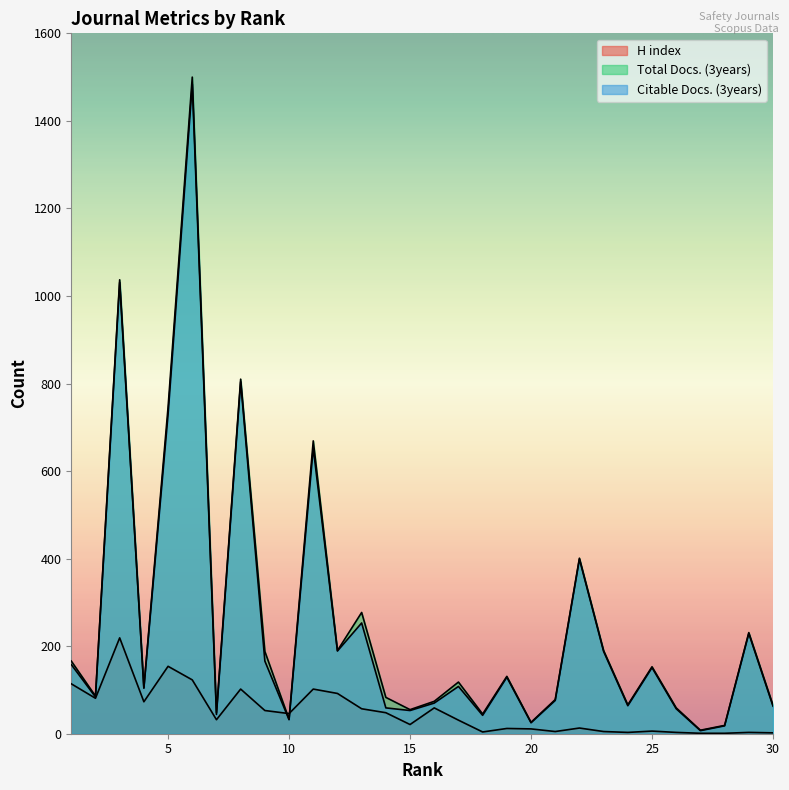

After their last crossing, which series has the higher values: Total Docs. (3years) or H index?

Total Docs. (3years)